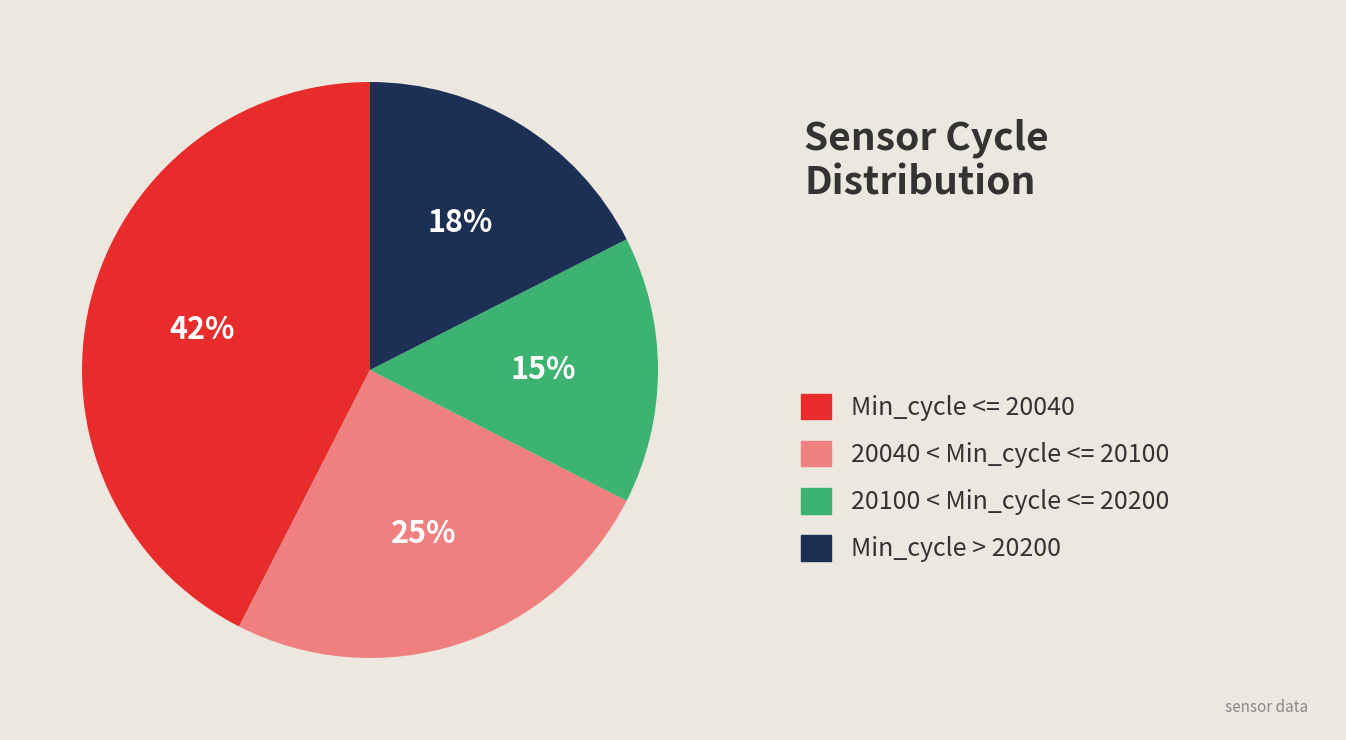

Does any single category account for the majority?

No